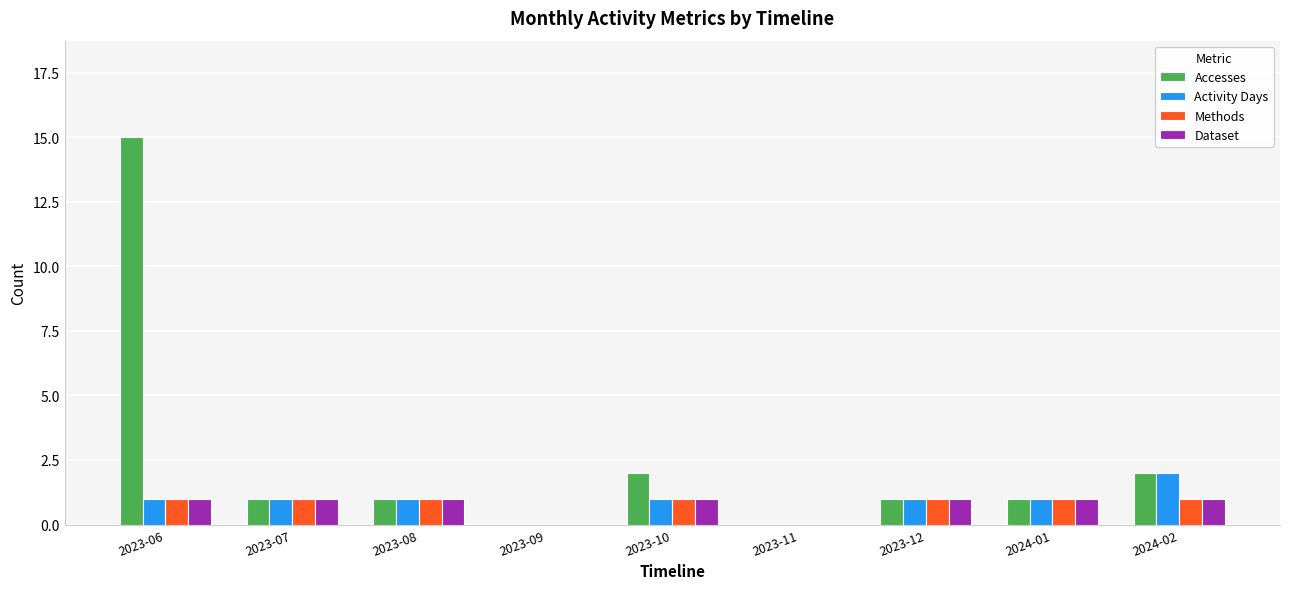

Count the number of data series in this chart.

4